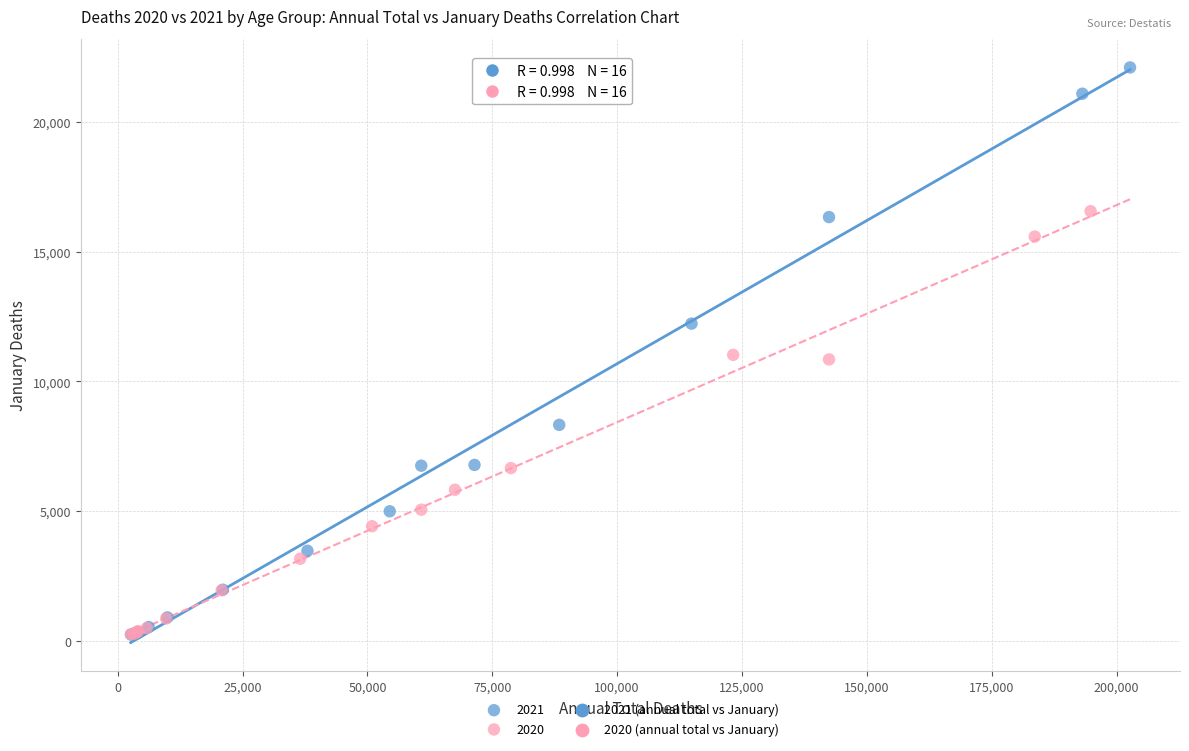

Which series has the largest Y range (max minus min)?

2021